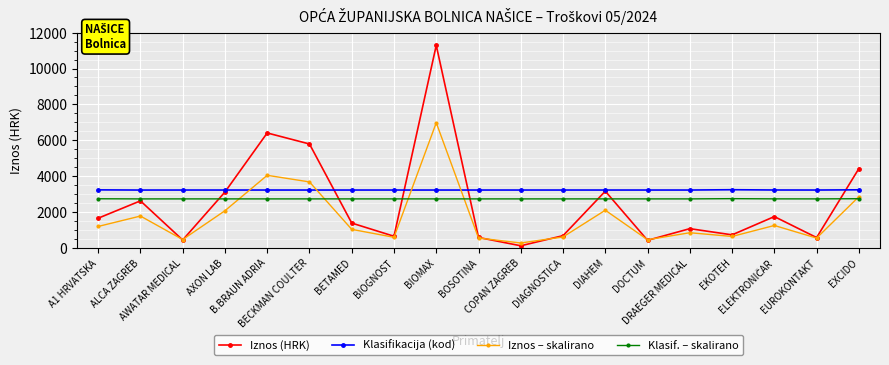

At how many categories does at least one series exceed 8414?

1